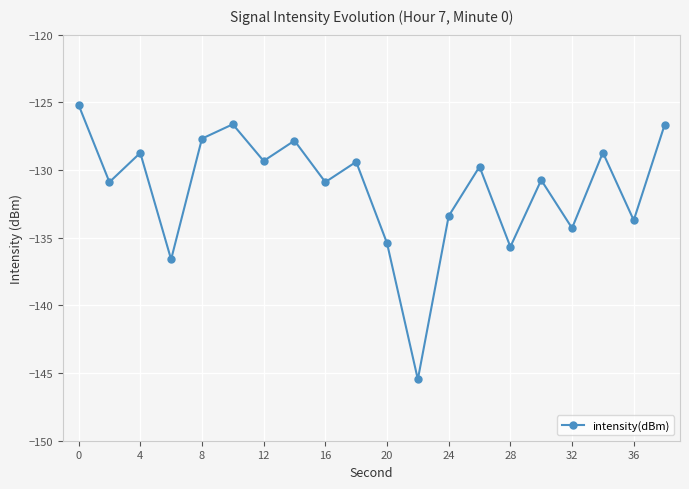

What is the value of the 20th point from the left?

-126.7